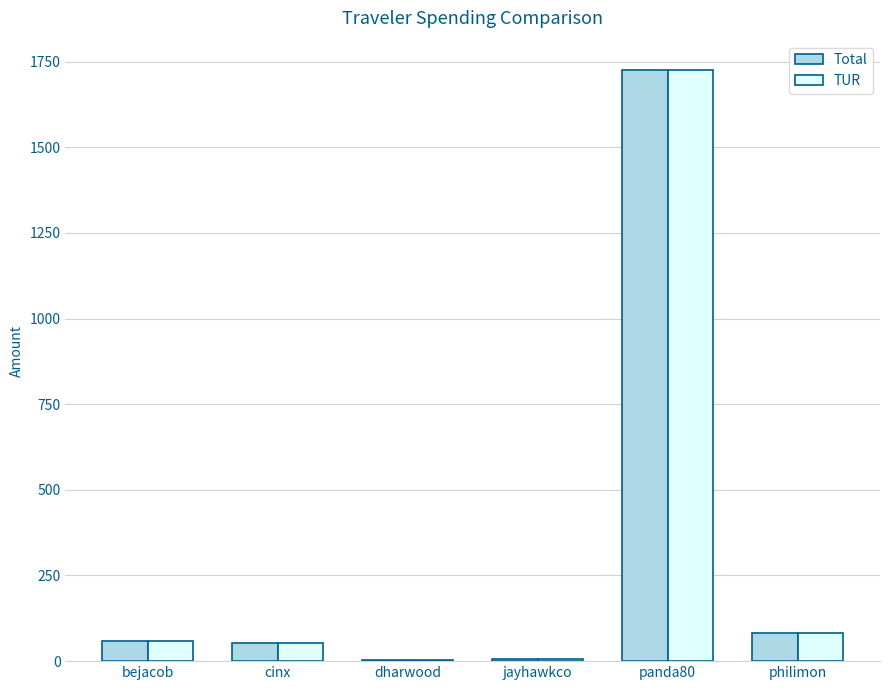

What is the difference between the TUR values at bejacob and philimon?

23.9